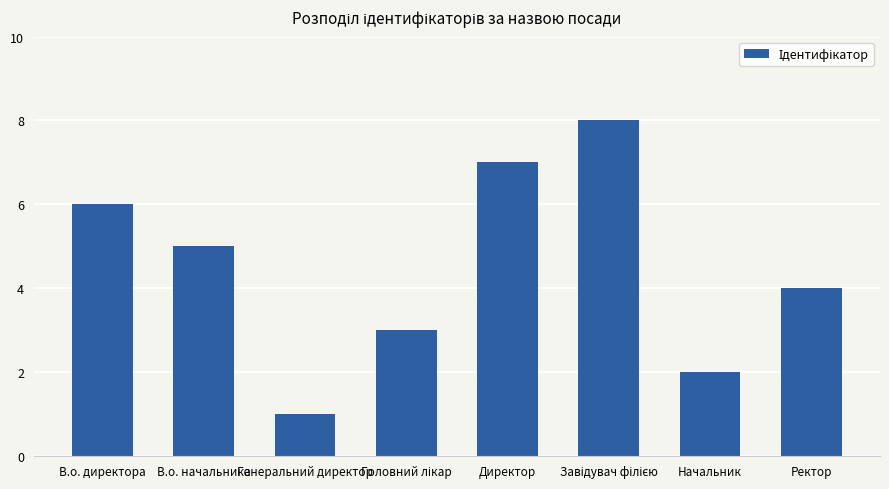

What is the change in value from В.о. начальника to Директор?

+2